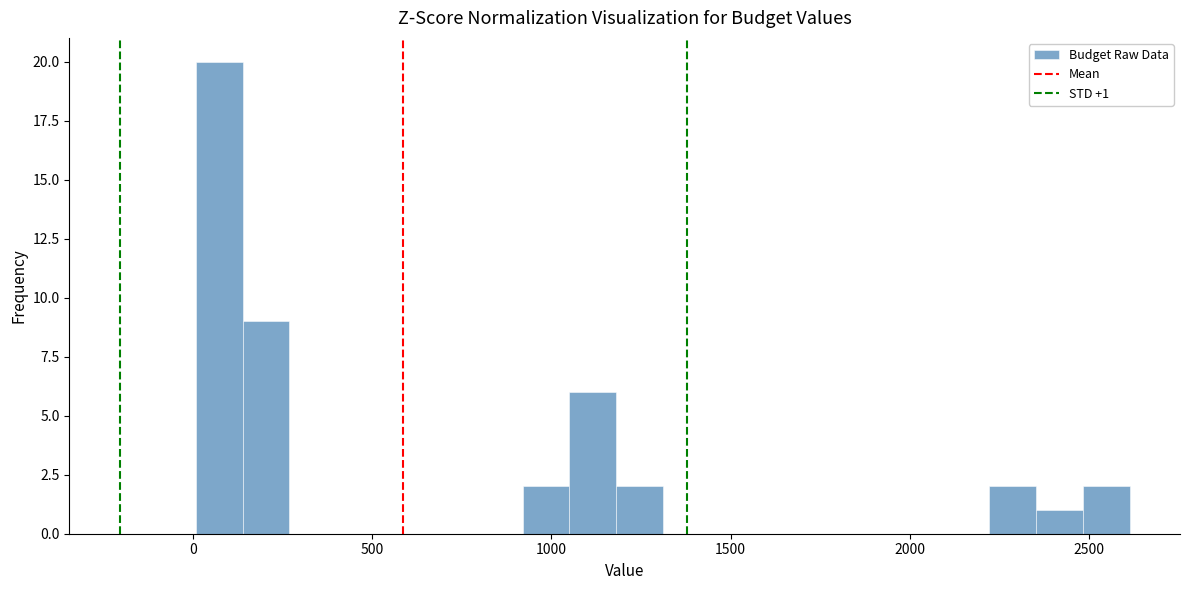

Around what value on the x-axis is the tallest bar? Give the approximate position of its centre, as read against the axis.

50